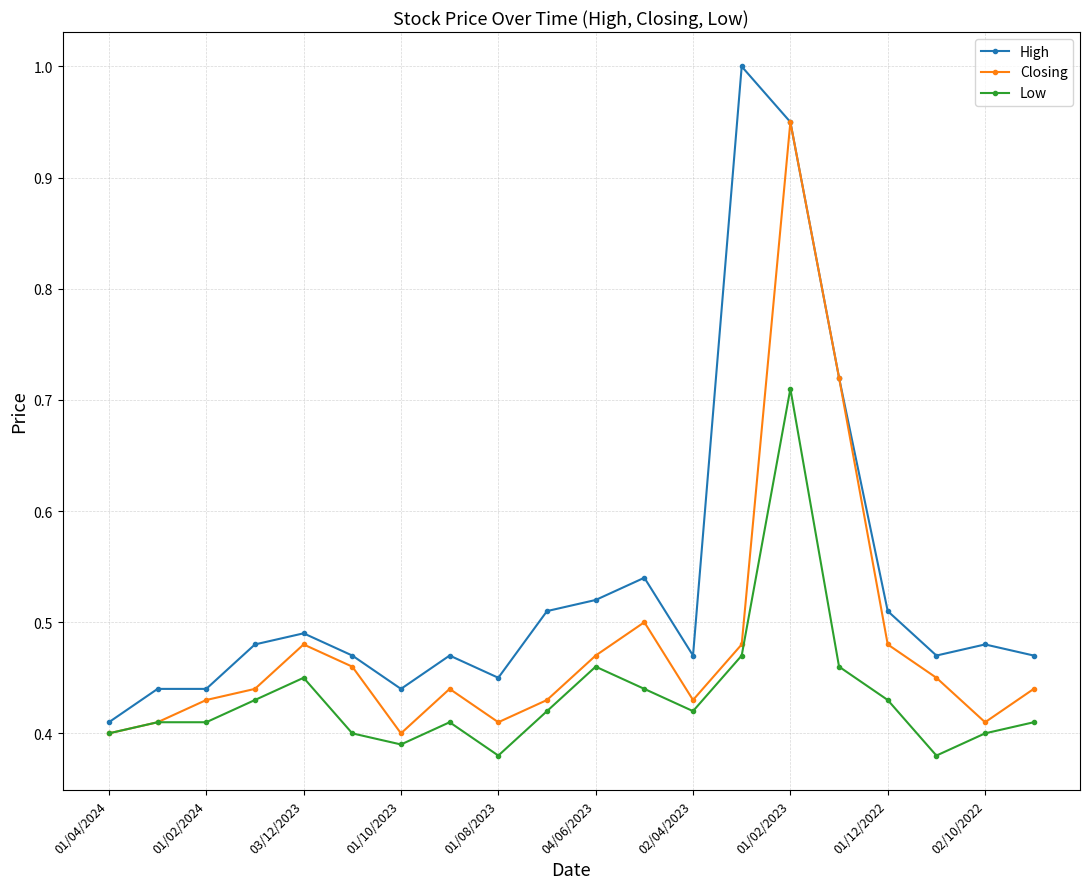

True or false: Closing has more than 1 interior local peaks.

True